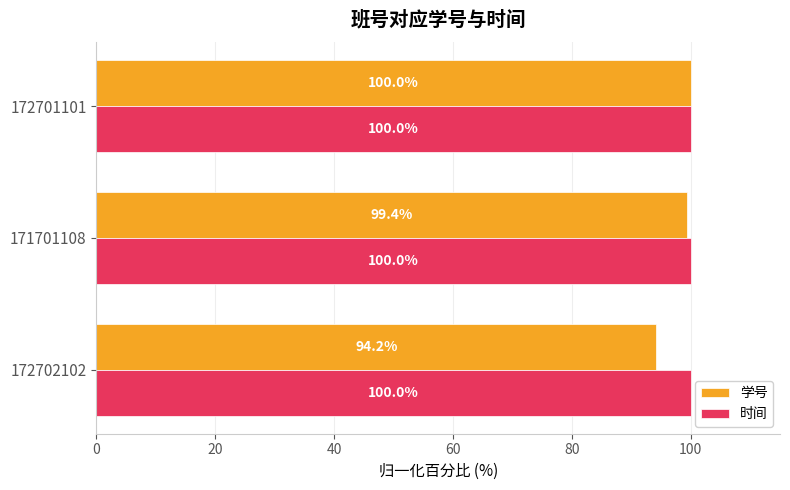

Rank the series at 172702102 from lowest to highest value.

学号, 时间